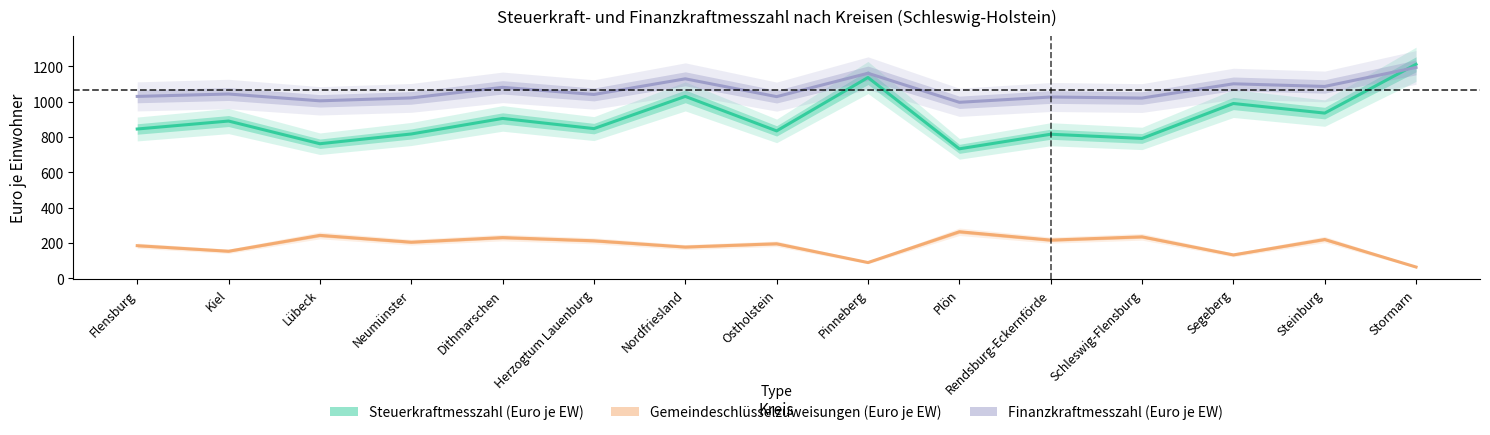

At which label does Finanzkraftmesszahl (Euro je EW) first exceed 1040?

Kiel